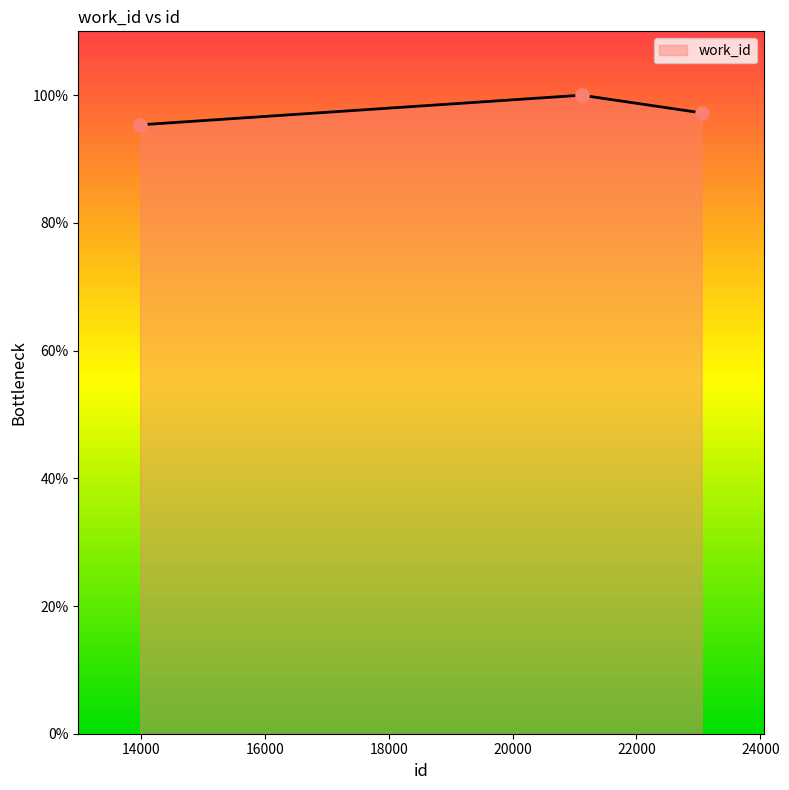

What is the sum of all values?

292.6